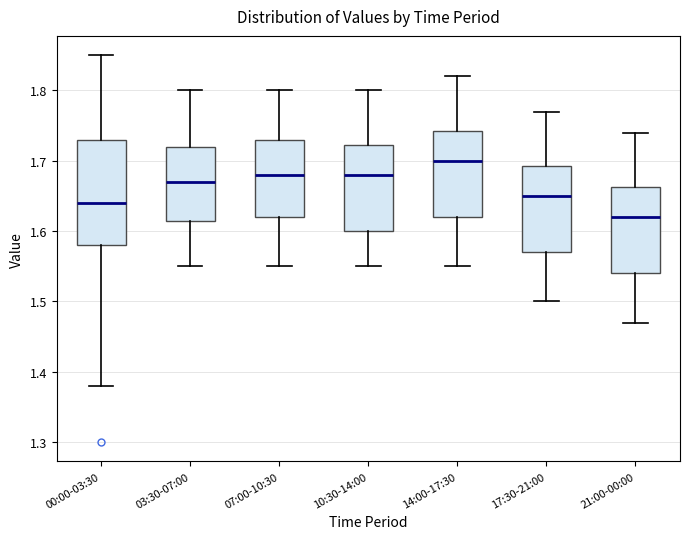

Which box's median line is the lowest?

21:00-00:00